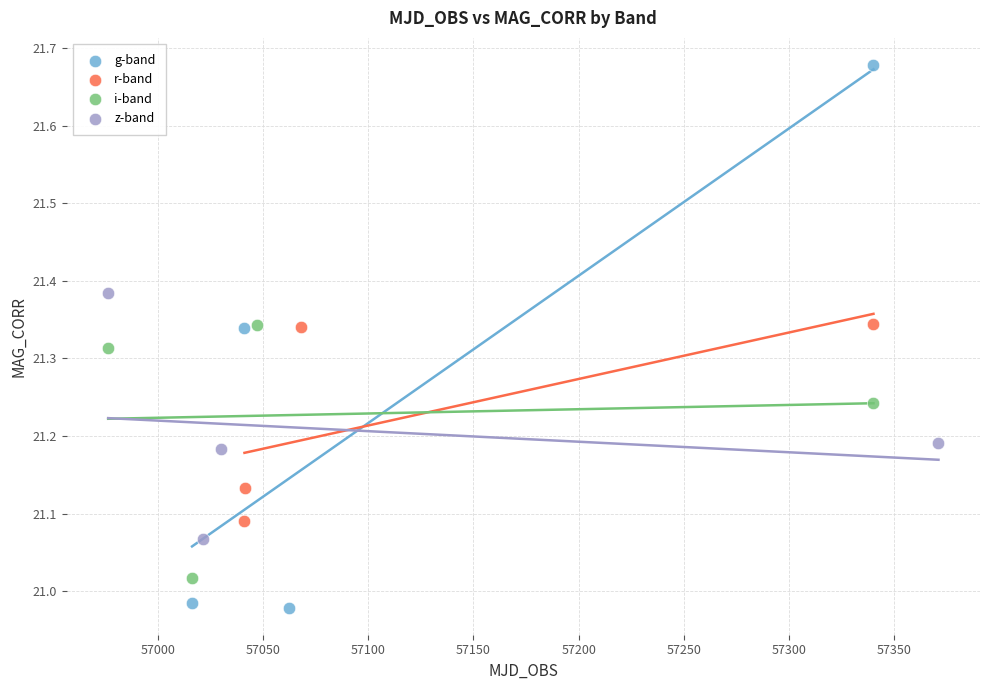

Which series has the widest spread of Y values?

g-band